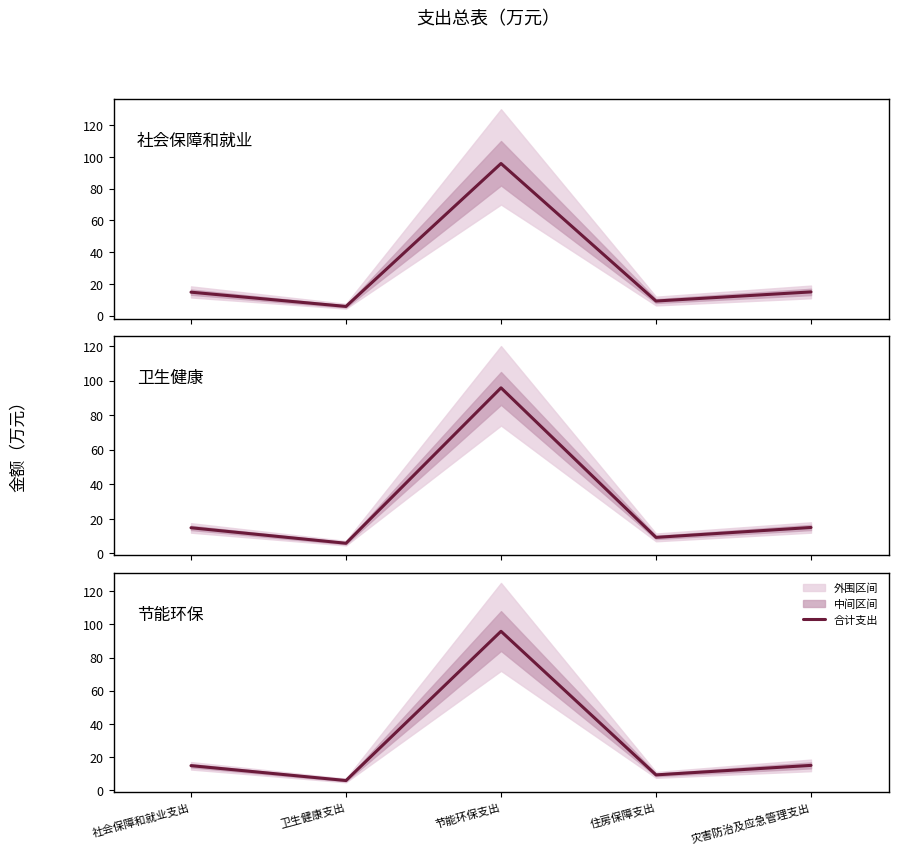

What is the change in value from 社会保障和就业支出 to 灾害防治及应急管理支出?

+0.2